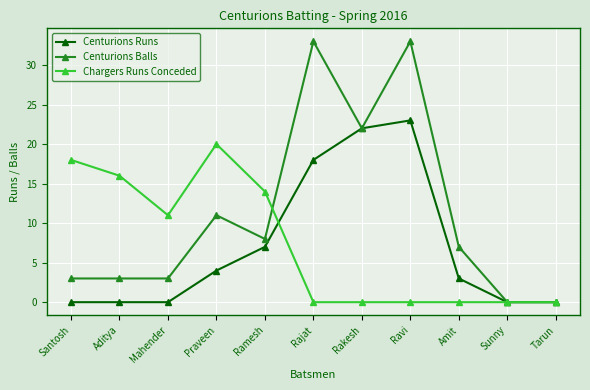

How many lines are shown in the chart?

3